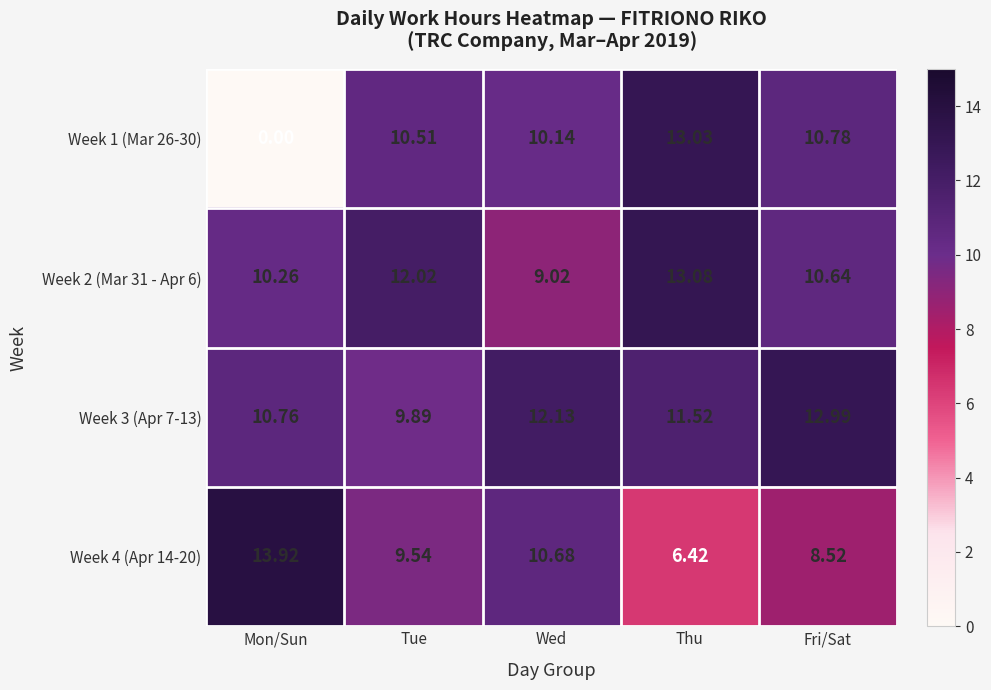

How many values in the Week 2 (Mar 31 - Apr 6) series are below 10?

1